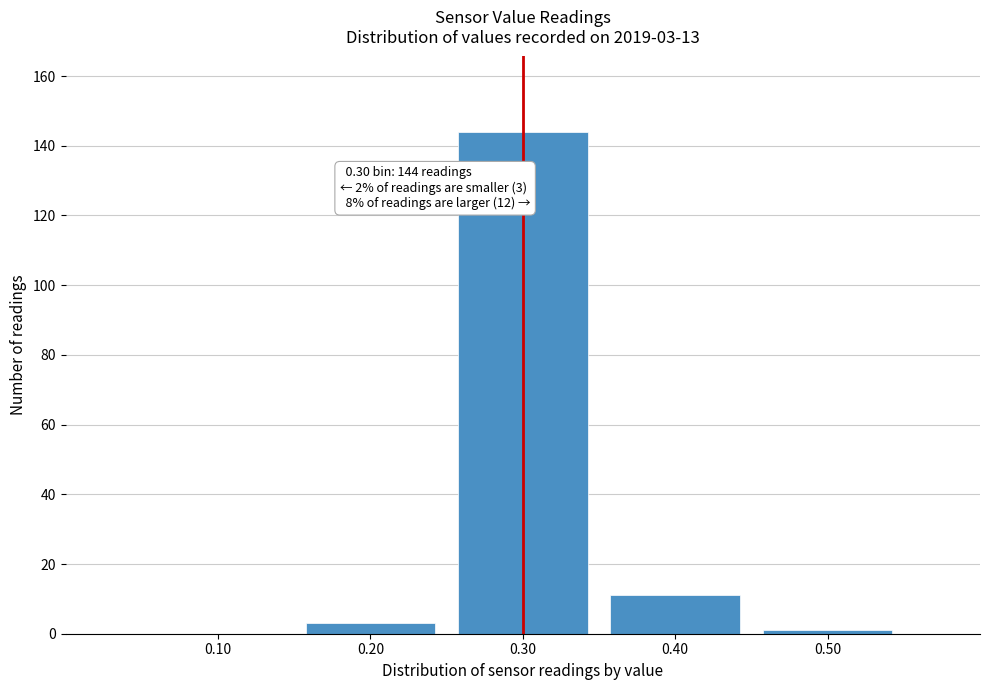

What is the maximum value shown in the chart?

144